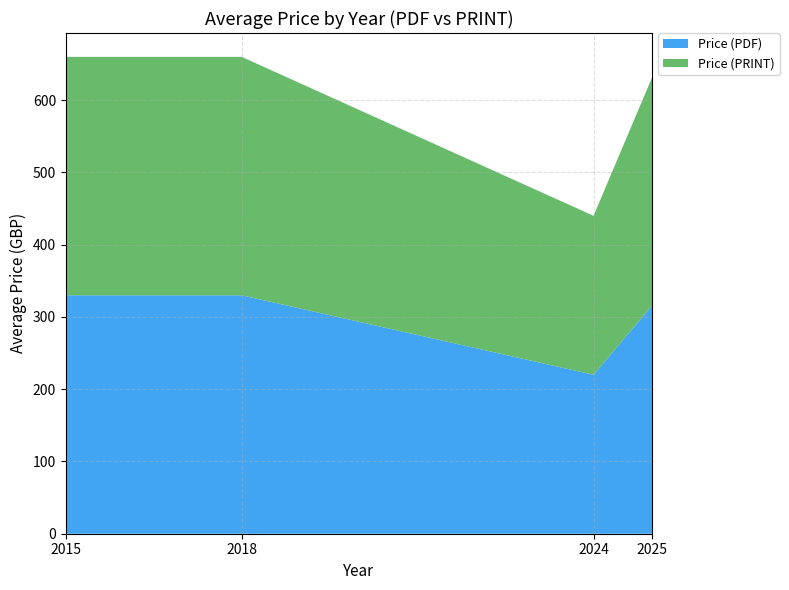

Does the chart have visible grid lines?

Yes